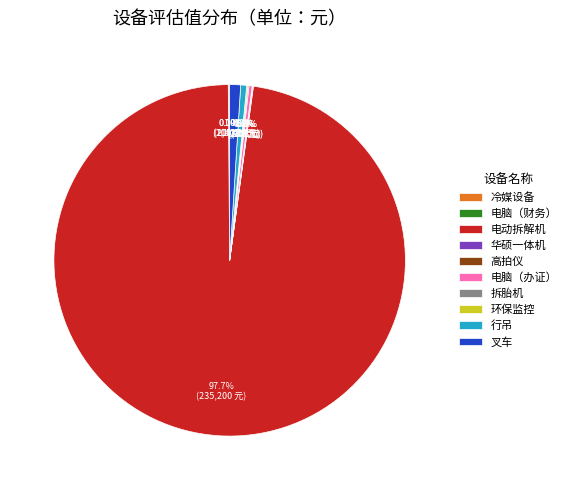

What is the largest slice in the pie chart?

电动拆解机